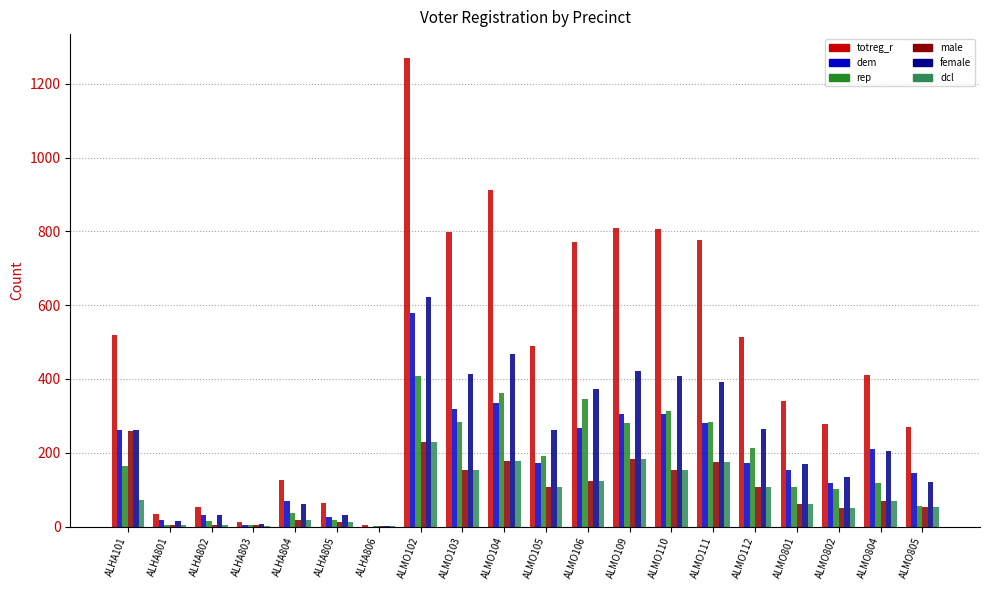

What is the sum of all dcl values?

1755